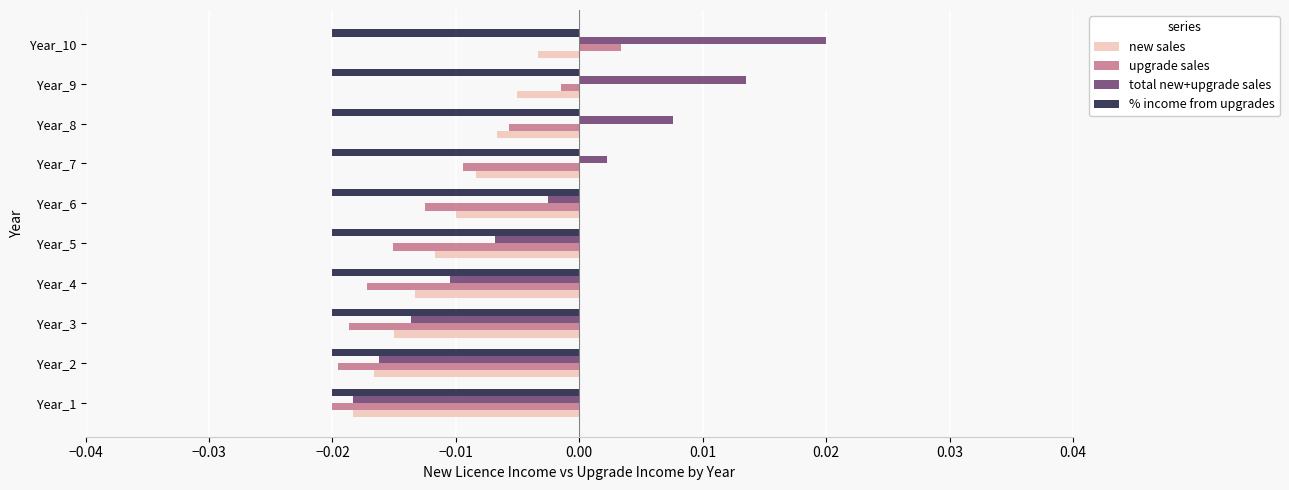

Between Year_3 and Year_7, which series saw the biggest shift?

total new+upgrade sales